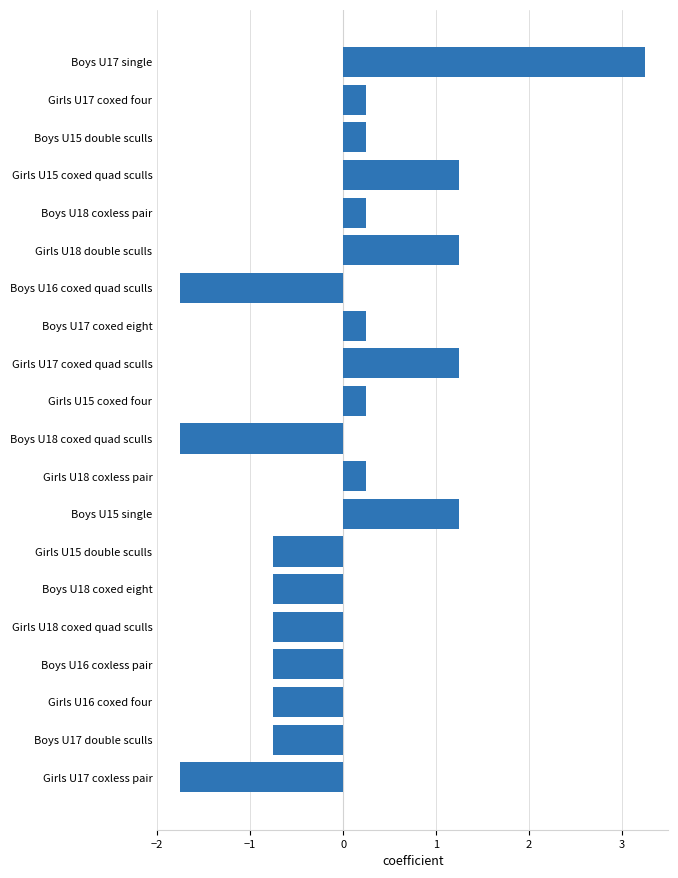

How many values are below zero?

9